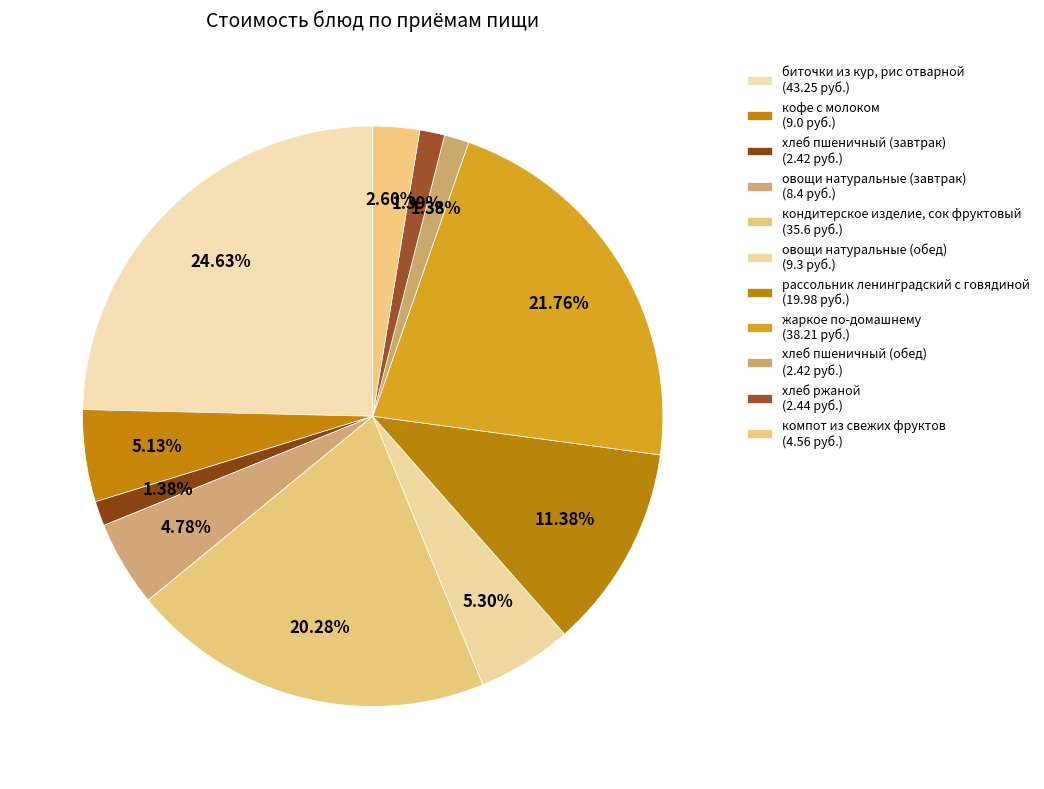

Count the number of slices in the pie.

11